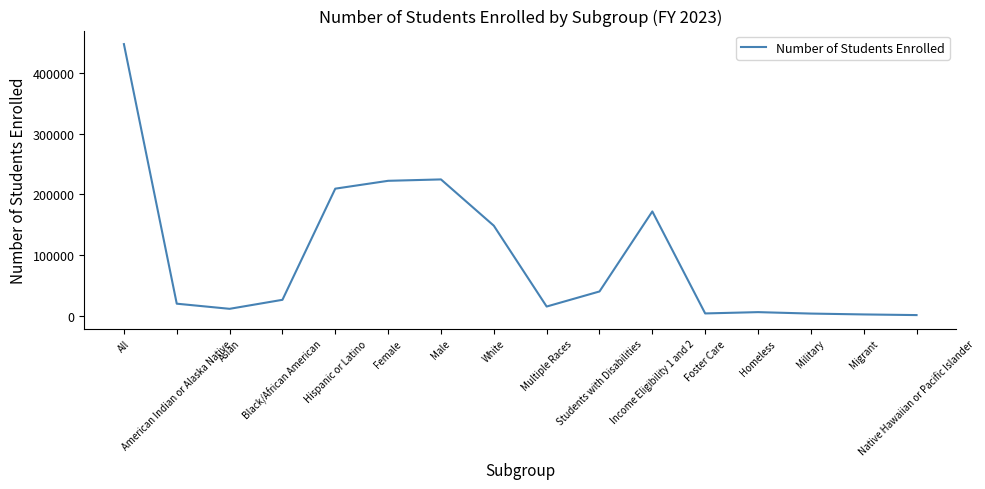

What is the greatest value displayed?

446911